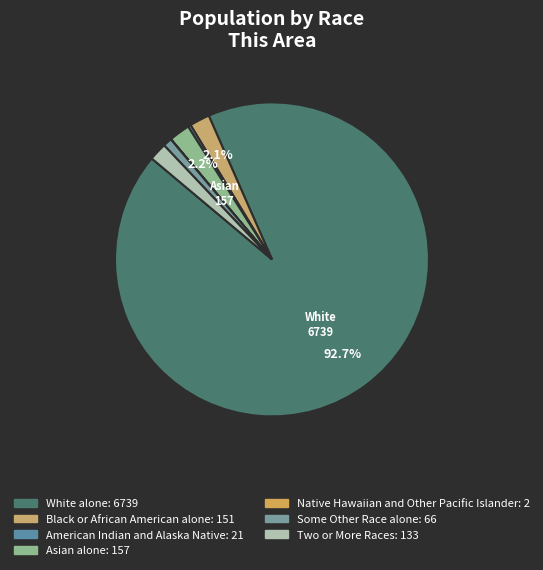

Which slice is the smallest?

Native Hawaiian and Other Pacific Islander